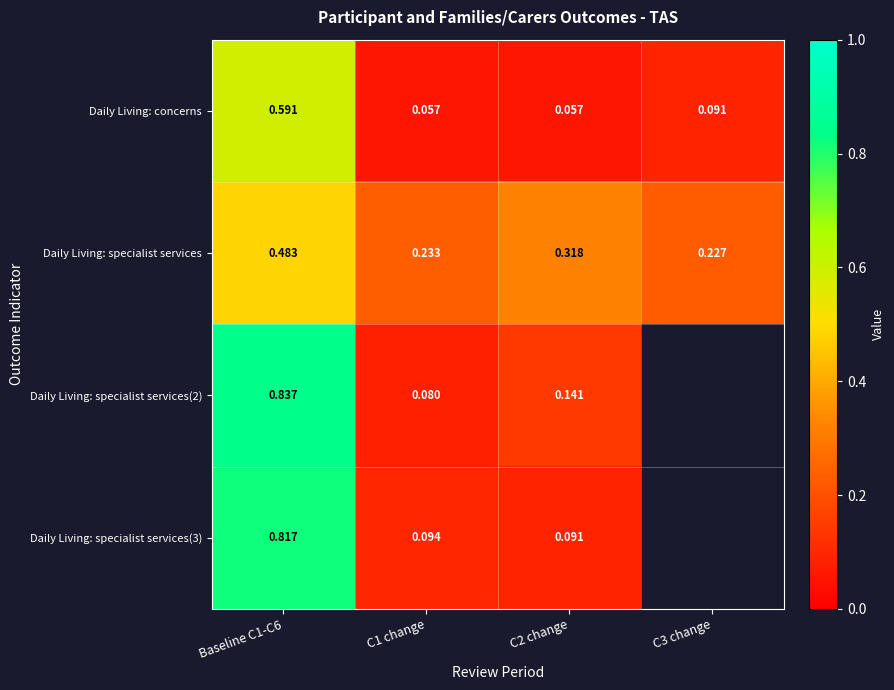

Is the value of Daily Living: specialist services(3) at C2 change greater than the value of Daily Living: concerns at Baseline C1-C6?

No